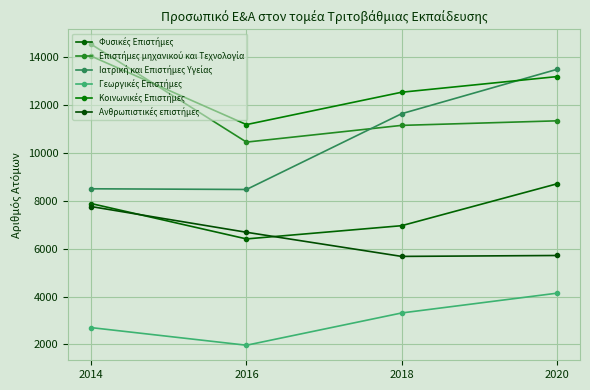

At which category is the sum across all series the highest?

2020